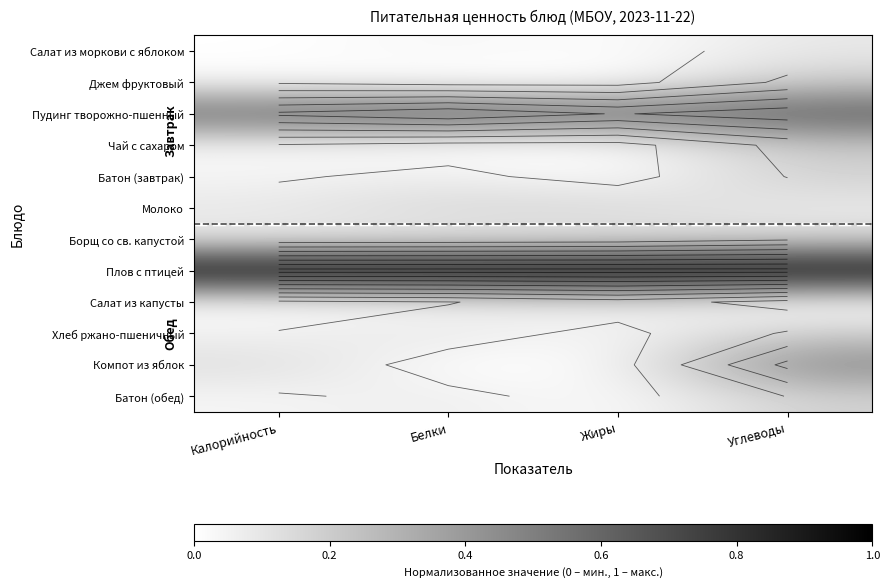

What is the difference between the highest and lowest values at Белки?

1.0